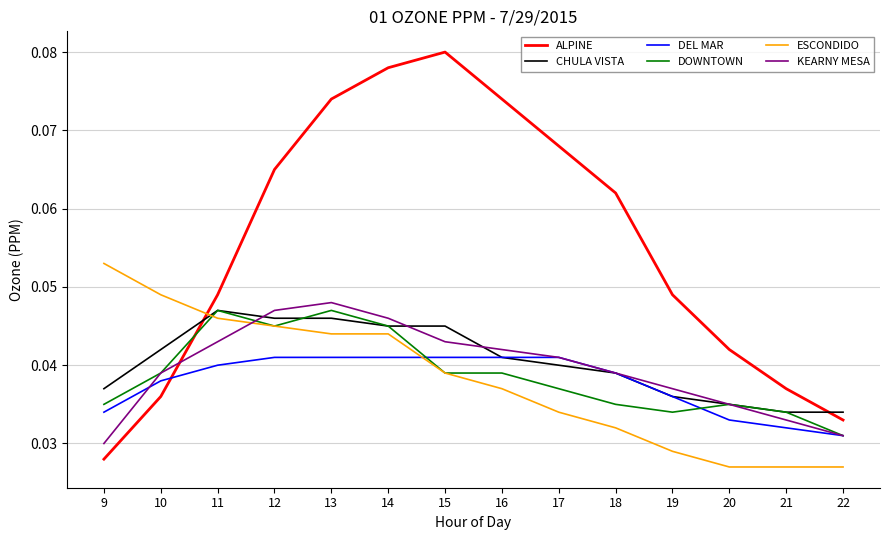

What is the total value across all series at 17?

0.3